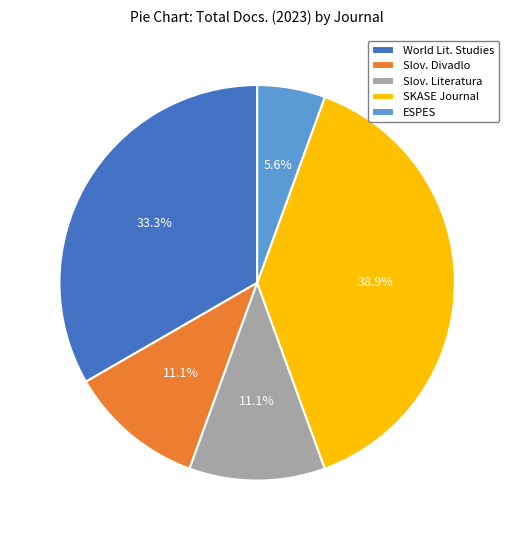

Which slice is the largest?

SKASE Journal